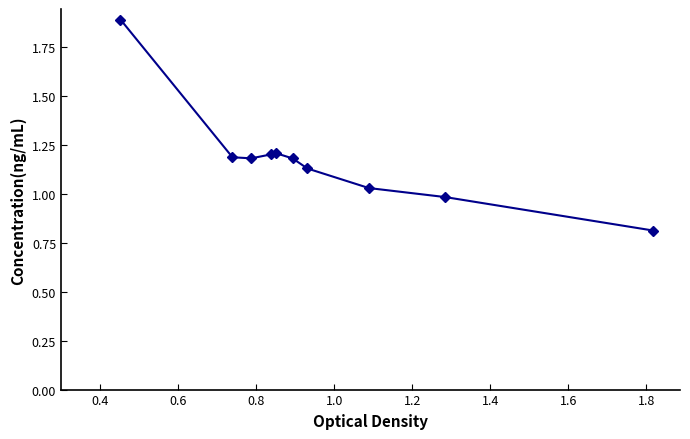

True or false: the data has more than 0 interior local peaks.

True